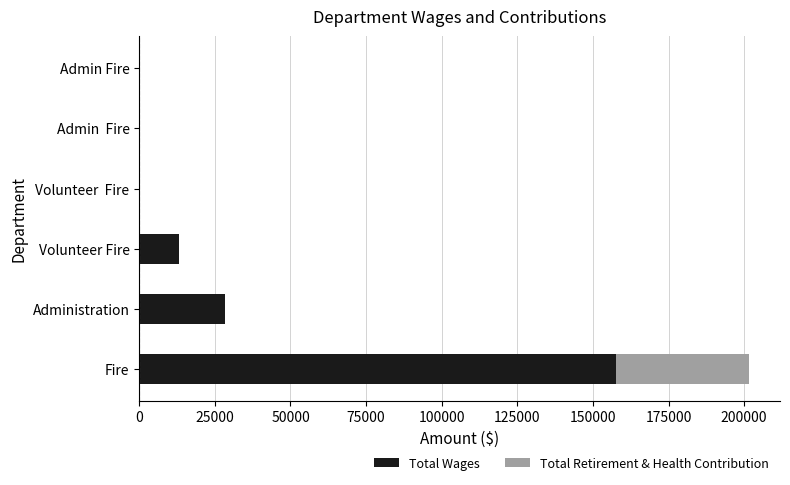

At which label is Total Wages closest to 78894?

Administration